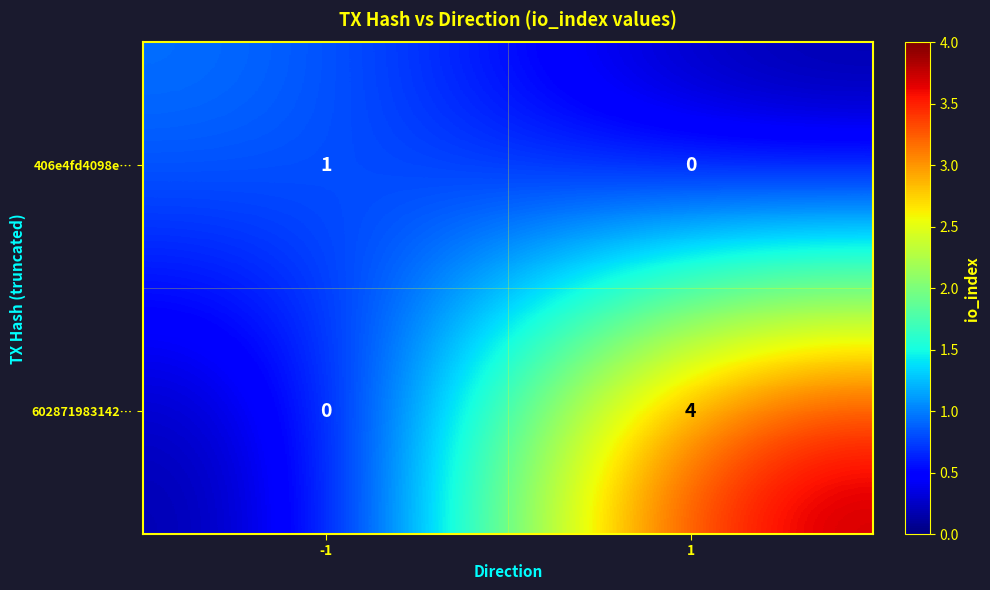

Which series has the largest range (max minus min)?

602871983142…